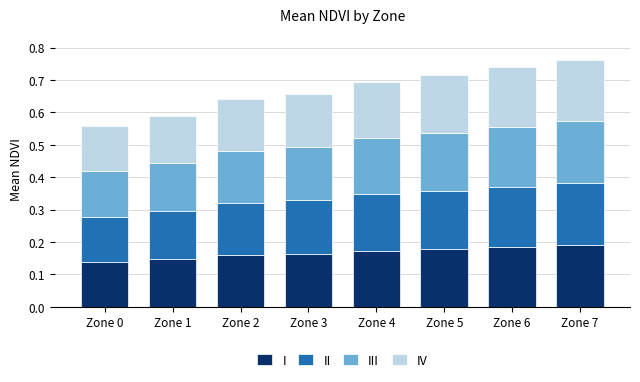

Does the chart contain stacked bars?

Yes